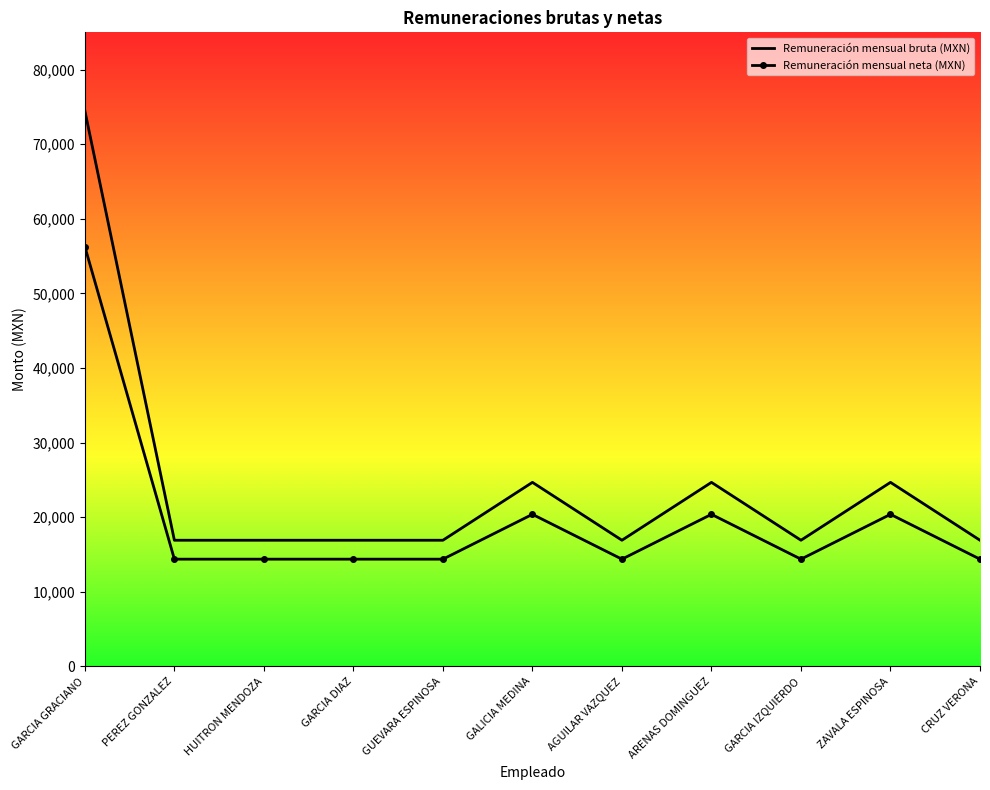

True or false: Remuneración mensual bruta (MXN) and Remuneración mensual neta (MXN) intersect in this chart.

False